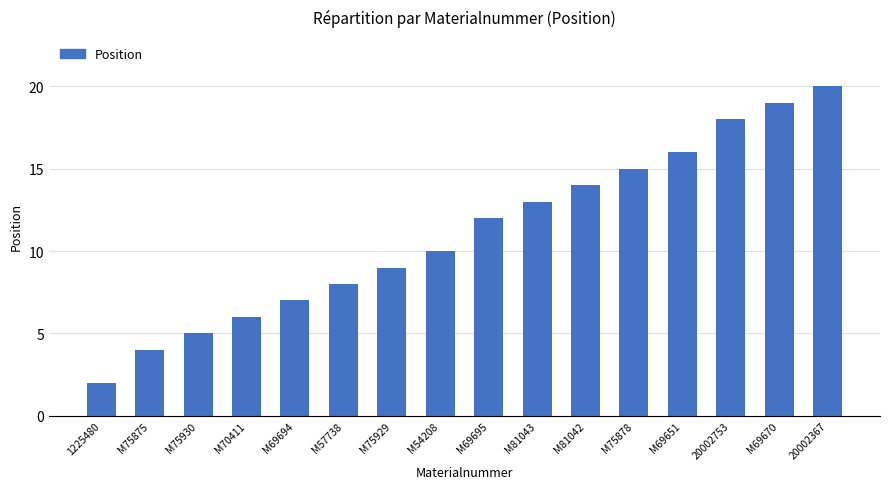

Which category has the highest value across all series?

20002367